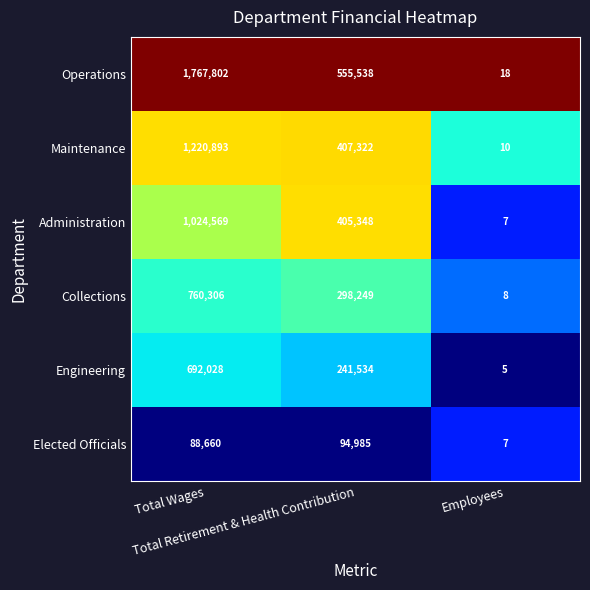

What is the minimum value shown in the chart?

5